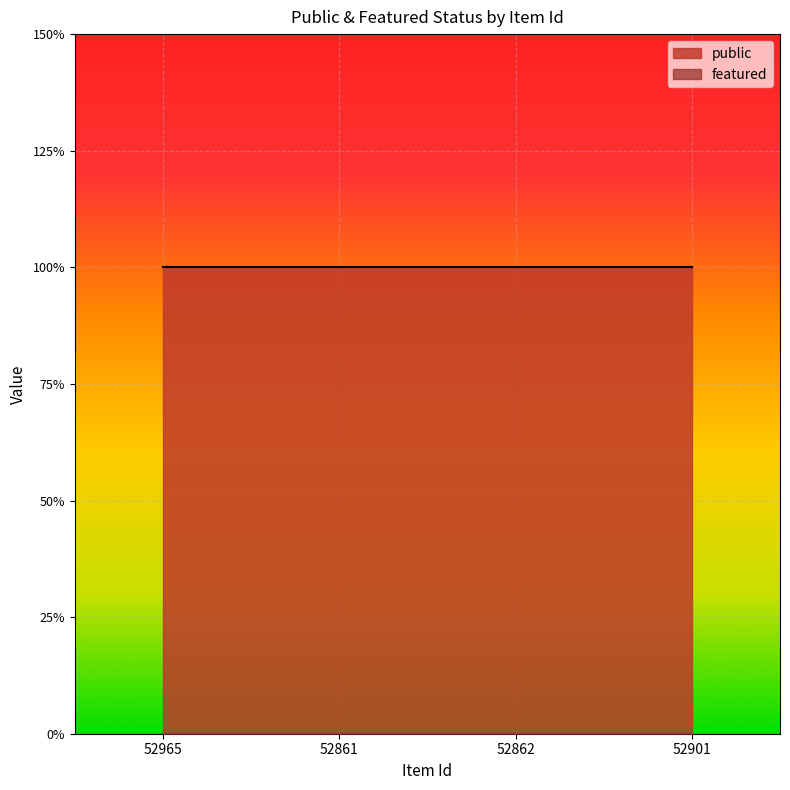

The public series shows 2 at 52861. True or false?

False